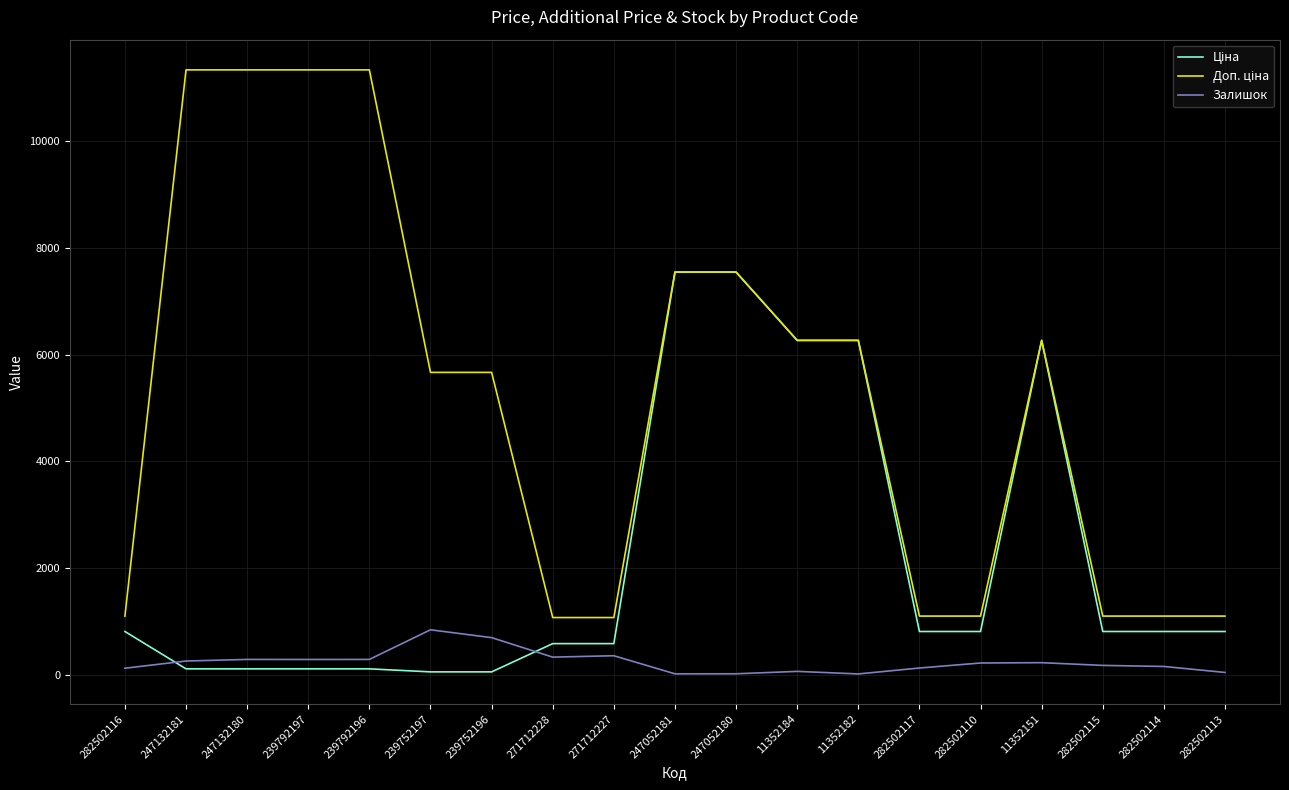

What is the total value across all series at 271712228?

1993.4